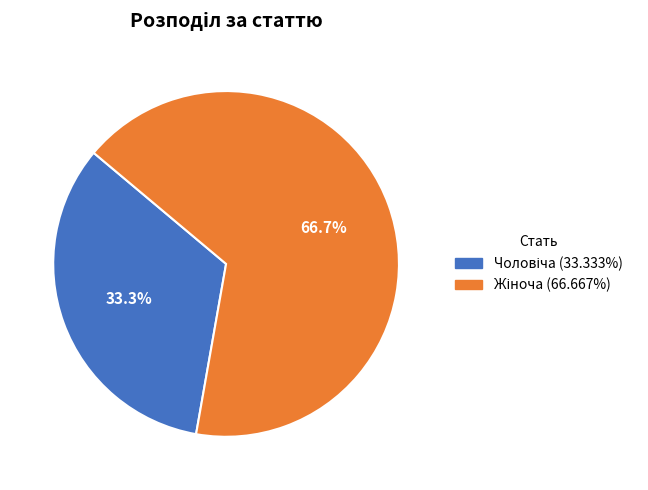

Does any single category account for the majority?

Yes